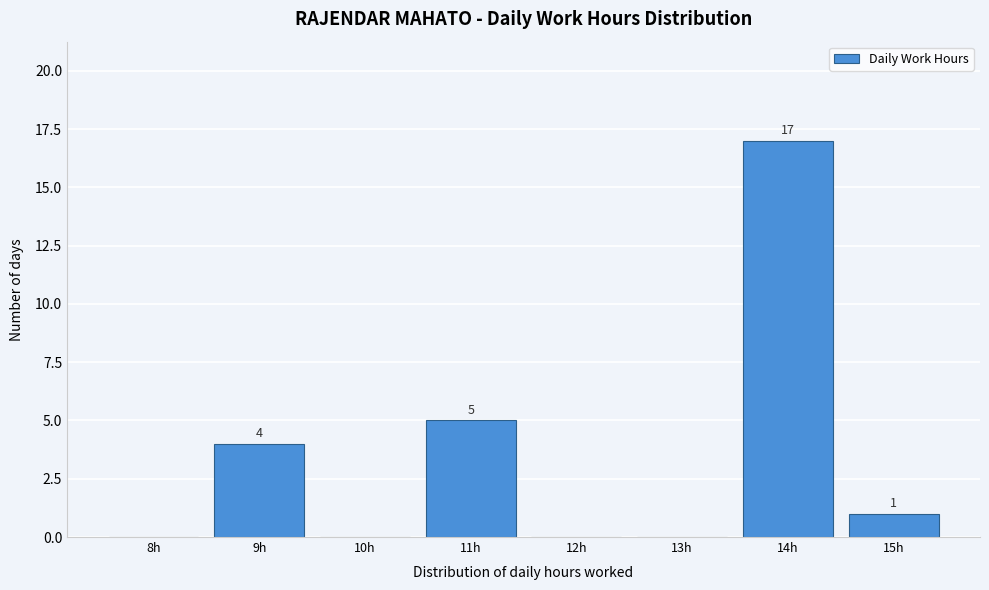

Reading right to left, extract all data points from this chart.

15h=1	14h=17	13h=0	12h=0	11h=5	10h=0	9h=4	8h=0